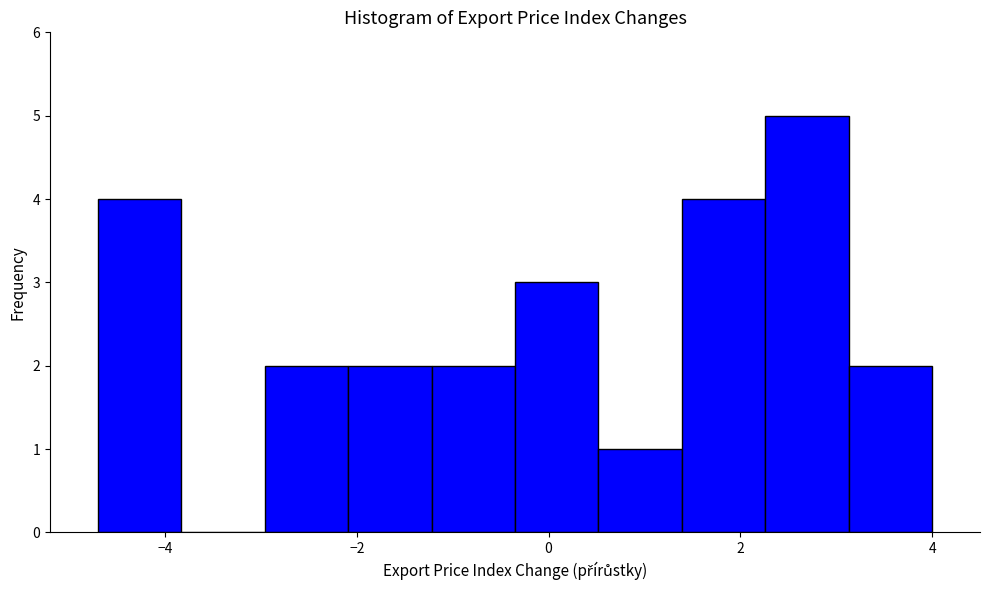

Reading left to right, list every bar in this chart as the range it spans on the x-axis followed by its height. Neither the bar edges nor the heights are printed on the chart, so give them approximately, as read against the axes.

-4.6 to -3.8: 4
-3.8 to -3.0: 0
-3.0 to -2.0: 2
-2.0 to -1.2: 2
-1.2 to -0.4: 2
-0.4 to 0.6: 3
0.6 to 1.4: 1
1.4 to 2.2: 4
2.2 to 3.2: 5
3.2 to 4.0: 2